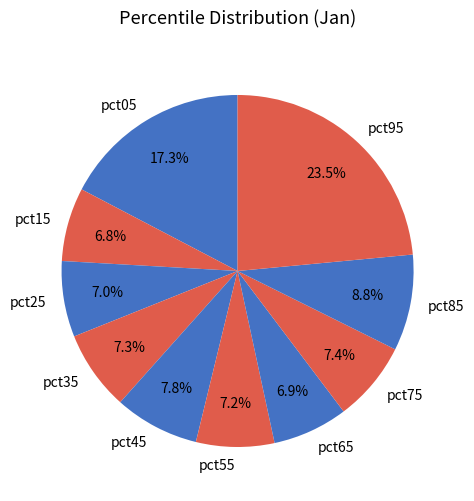

To the nearest percent, what is the average slice percentage?

10%